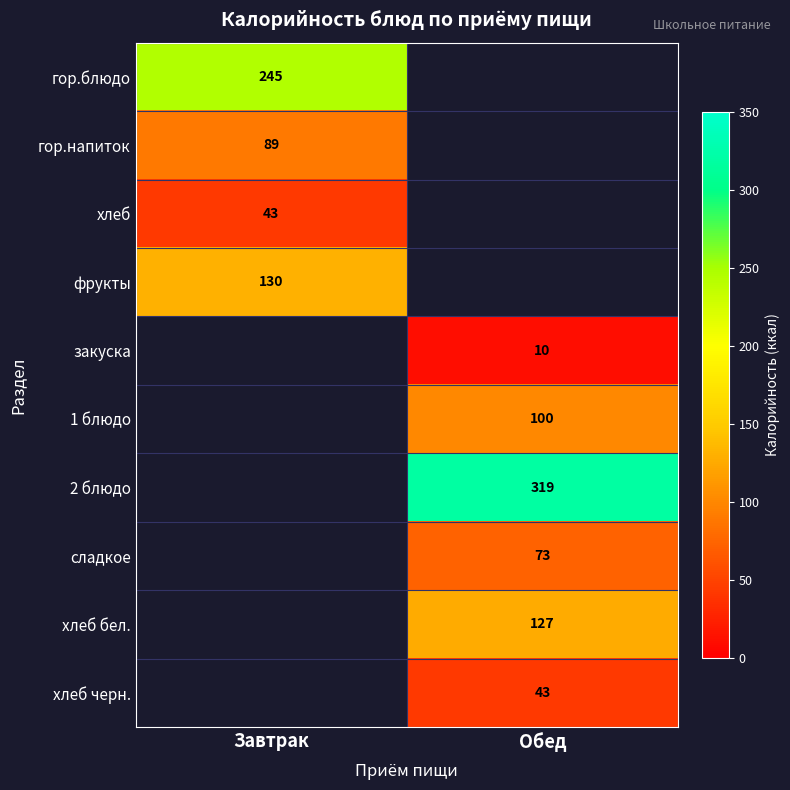

Is it true that сладкое equals 73 at Обед?

True